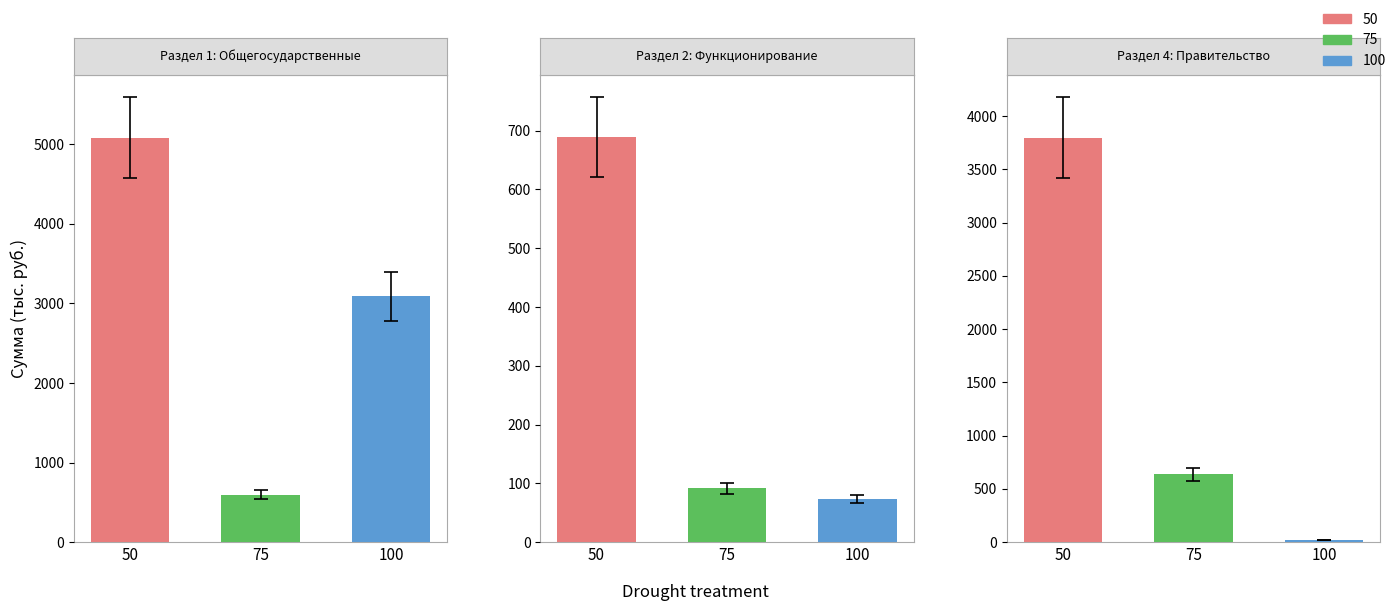

Is the value of 50 at 1 greater than the value of 75 at 1?

Yes